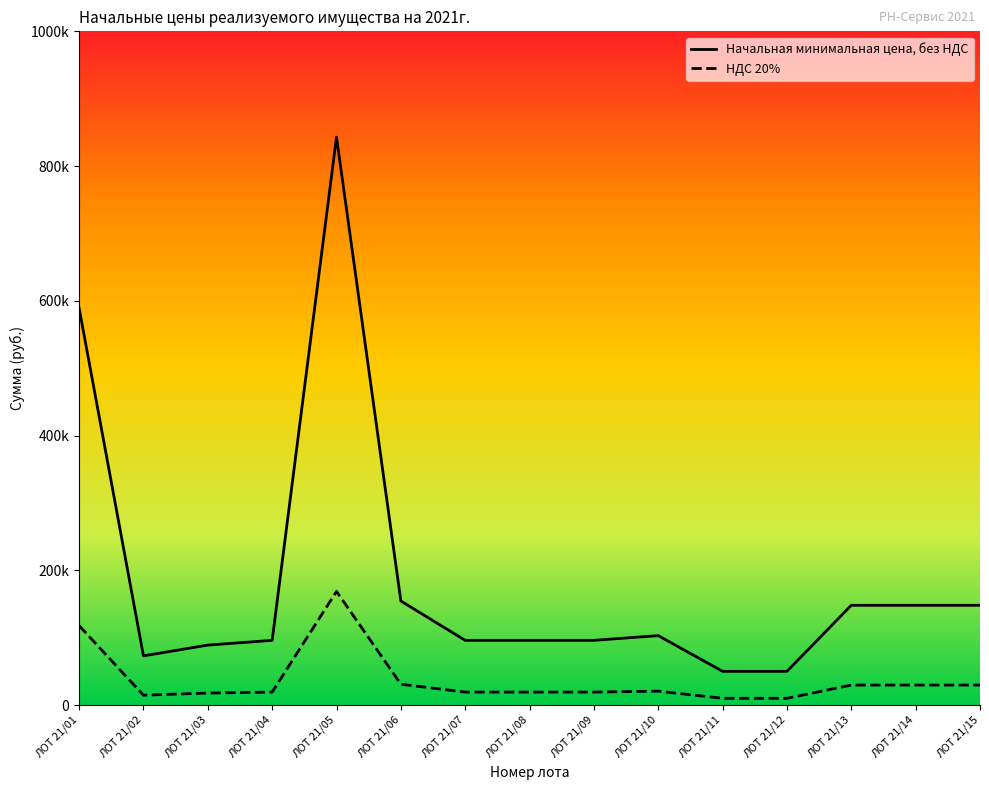

Which series changed the most between ЛОТ 21/05 and ЛОТ 21/09?

Начальная минимальная цена, без НДС